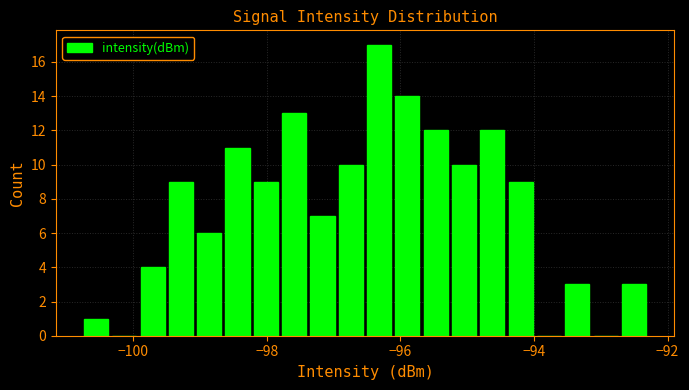

Around what value on the x-axis is the tallest bar? Give the approximate position of its centre, as read against the axis.

-96.4